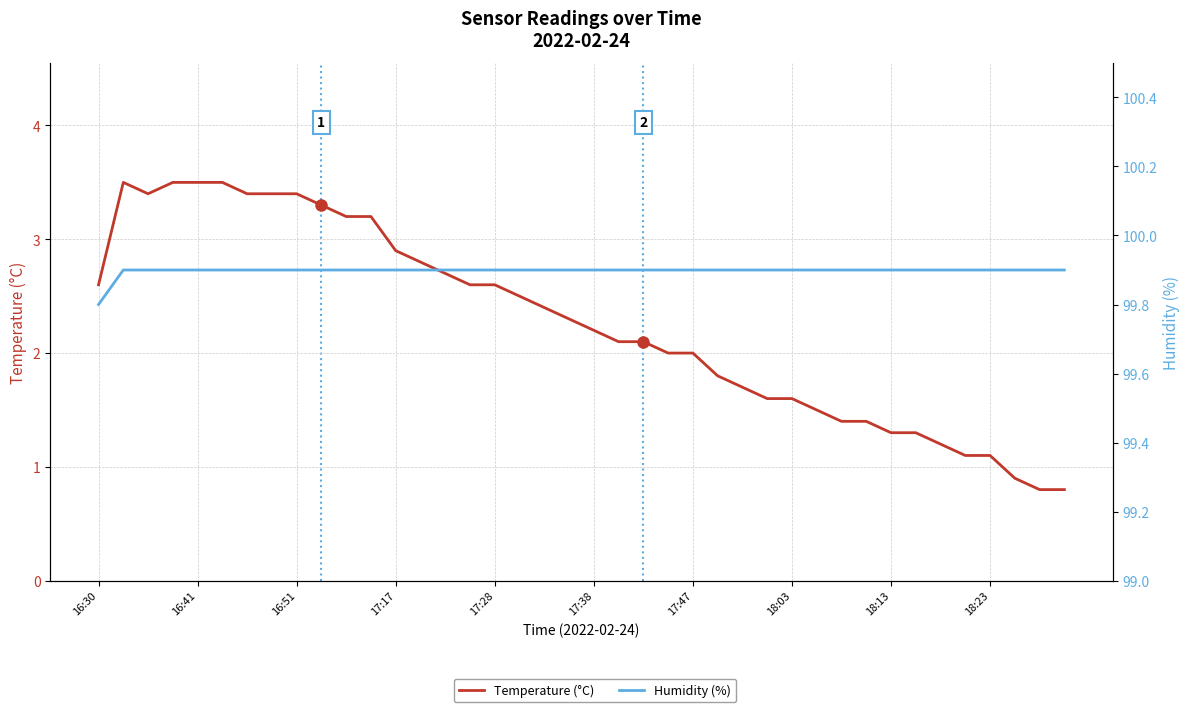

Is it true that Temperature (°C) equals 1.5 at 18:23?

False